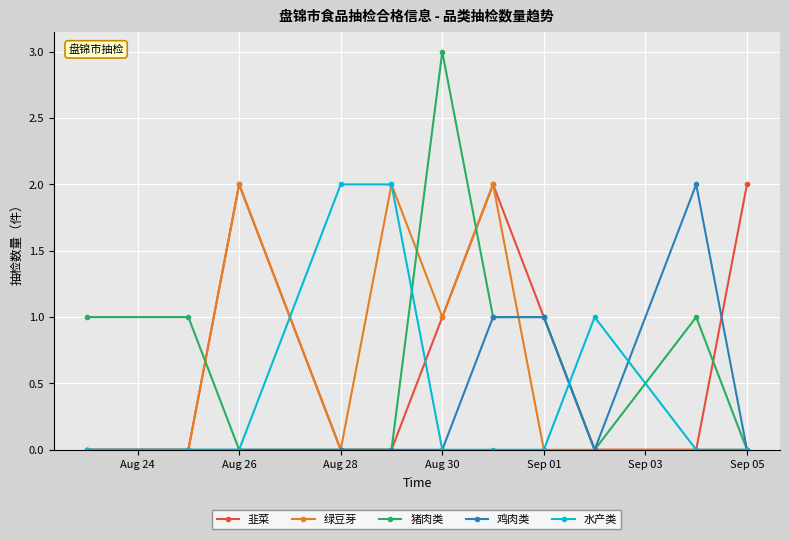

How many interior local peaks does the 韭菜 series have?

2